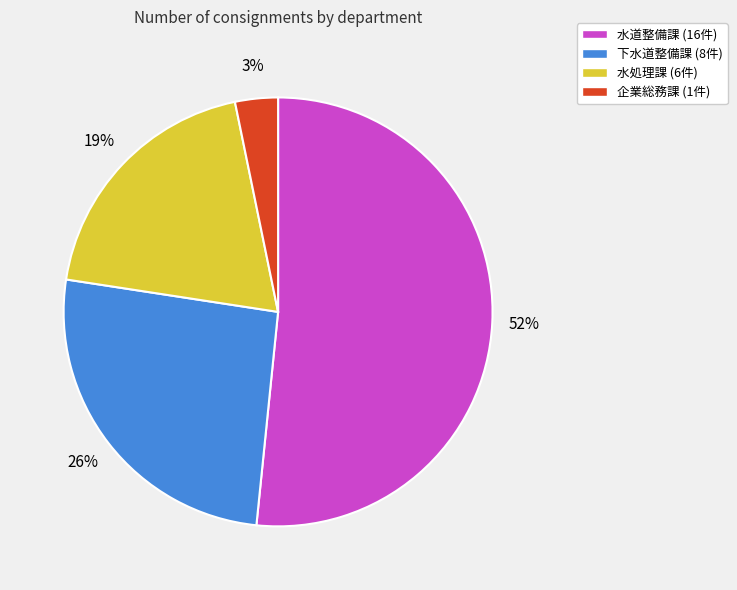

Is 水道整備課 the majority of the pie?

Yes